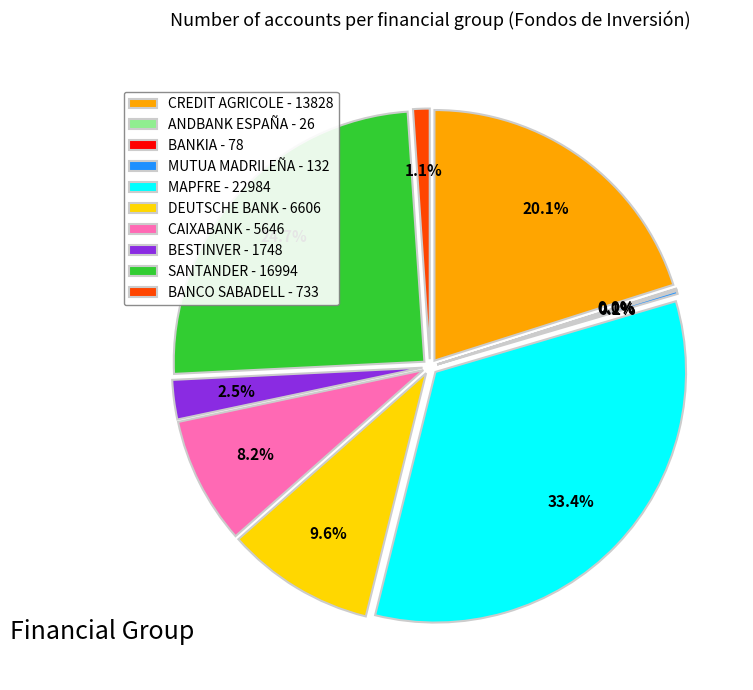

Which slice is the largest?

MAPFRE